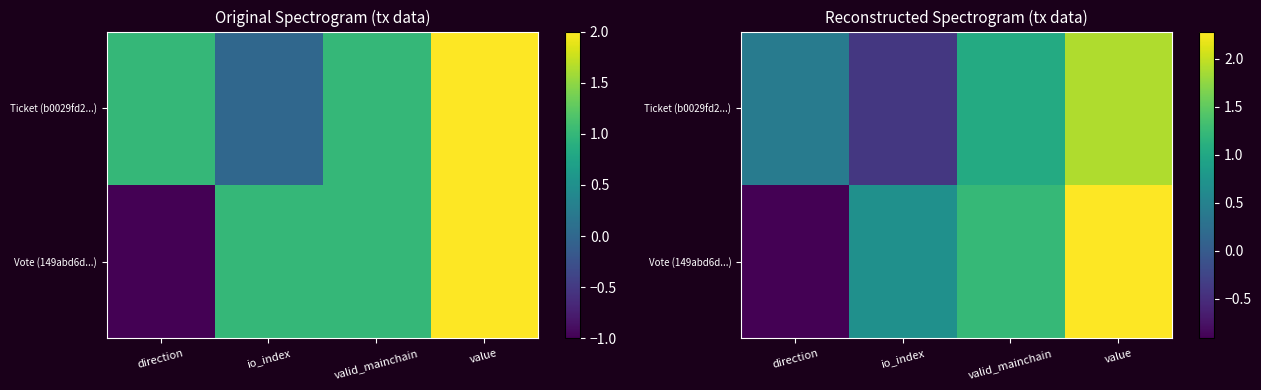

The value of Ticket (b0029fd2...) at value is 1.9. True or false?

True